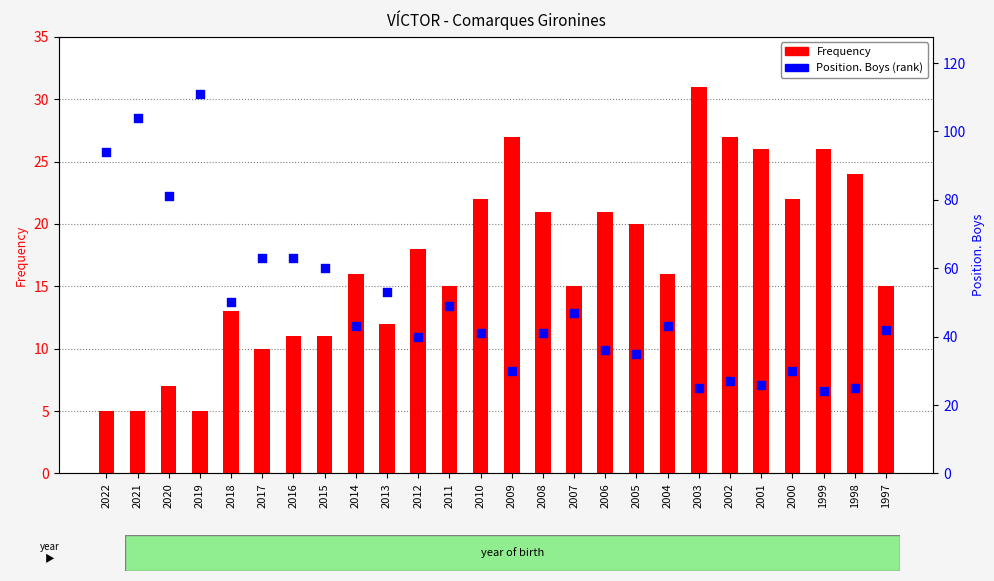

At how many categories does at least one series exceed 8?

26